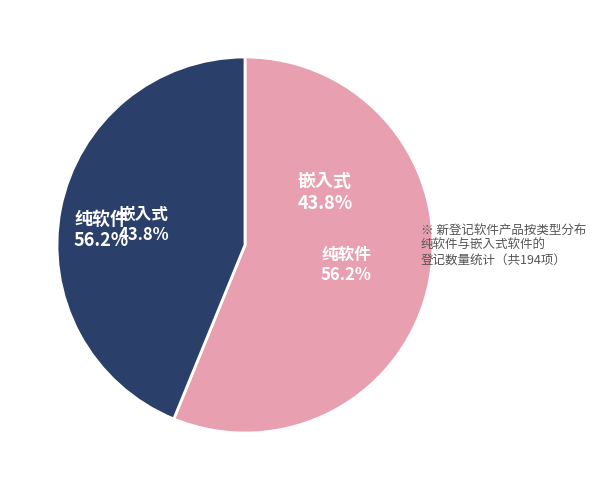

What is the ratio of the value at 嵌入式 to the value at 纯软件?

0.8